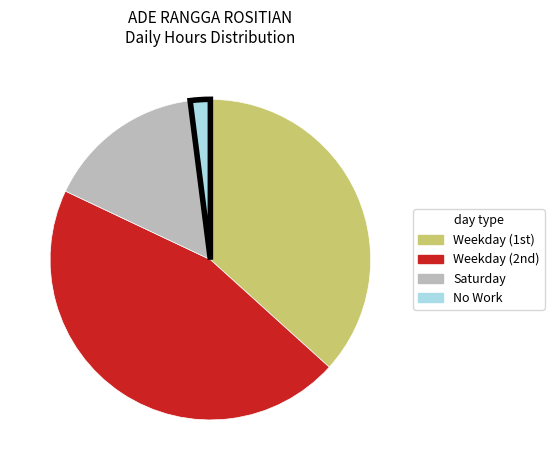

How many slices are in this pie chart?

4